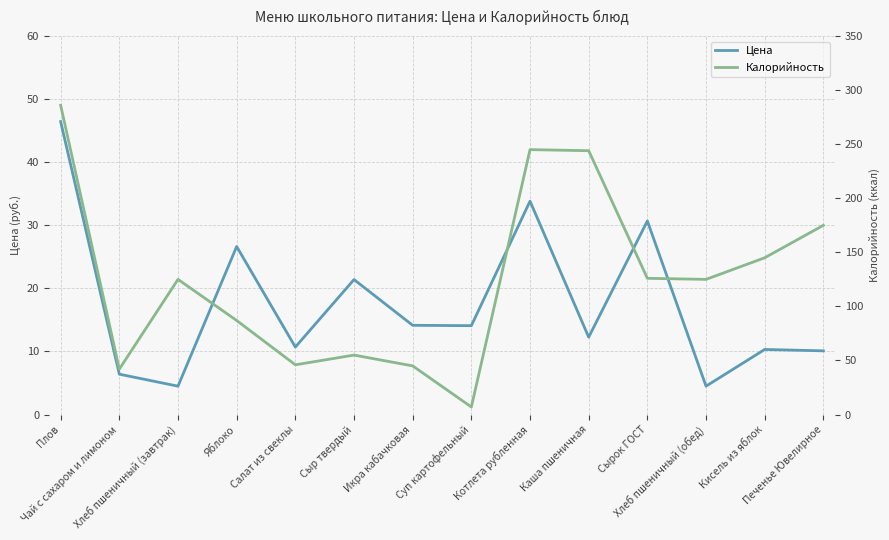

What is the label of the 4th point from the left?

Яблоко